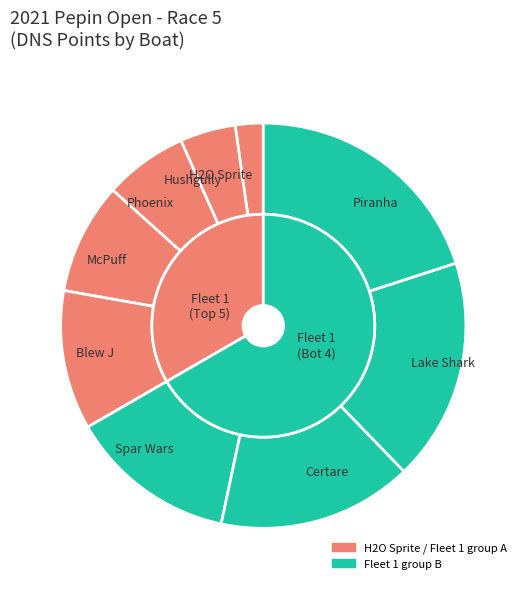

Is Hushgully the majority of the pie?

No